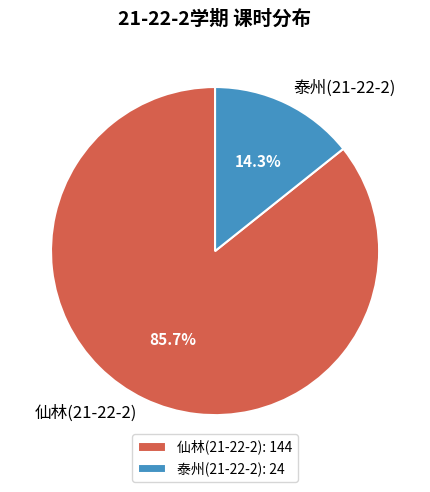

Is there a majority slice in this chart?

Yes